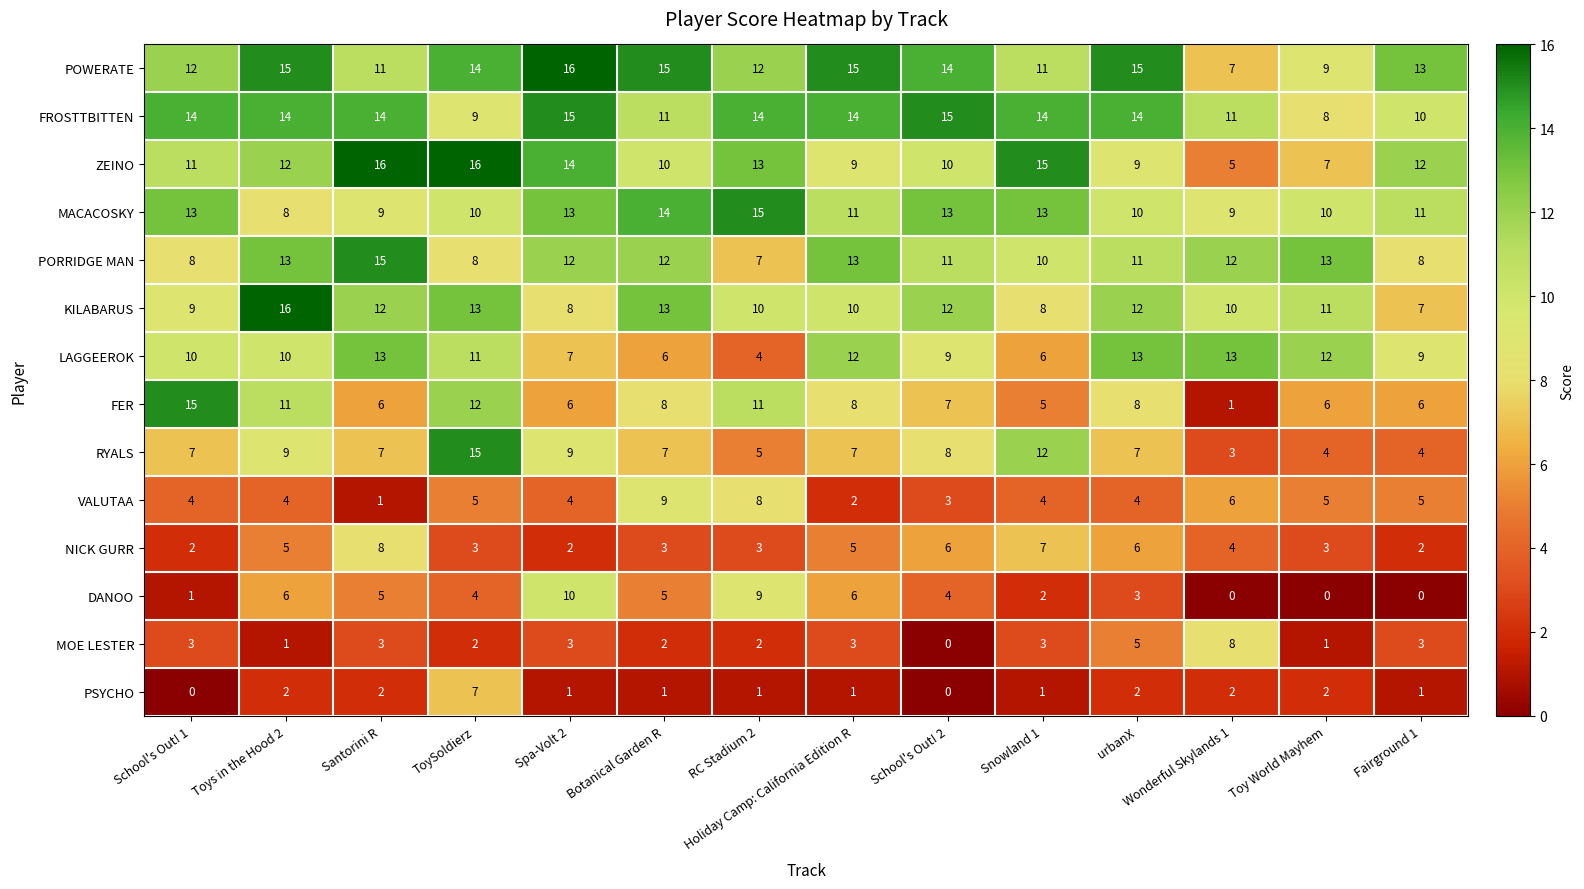

What is the difference between the ZEINO values at Fairground 1 and urbanX?

3